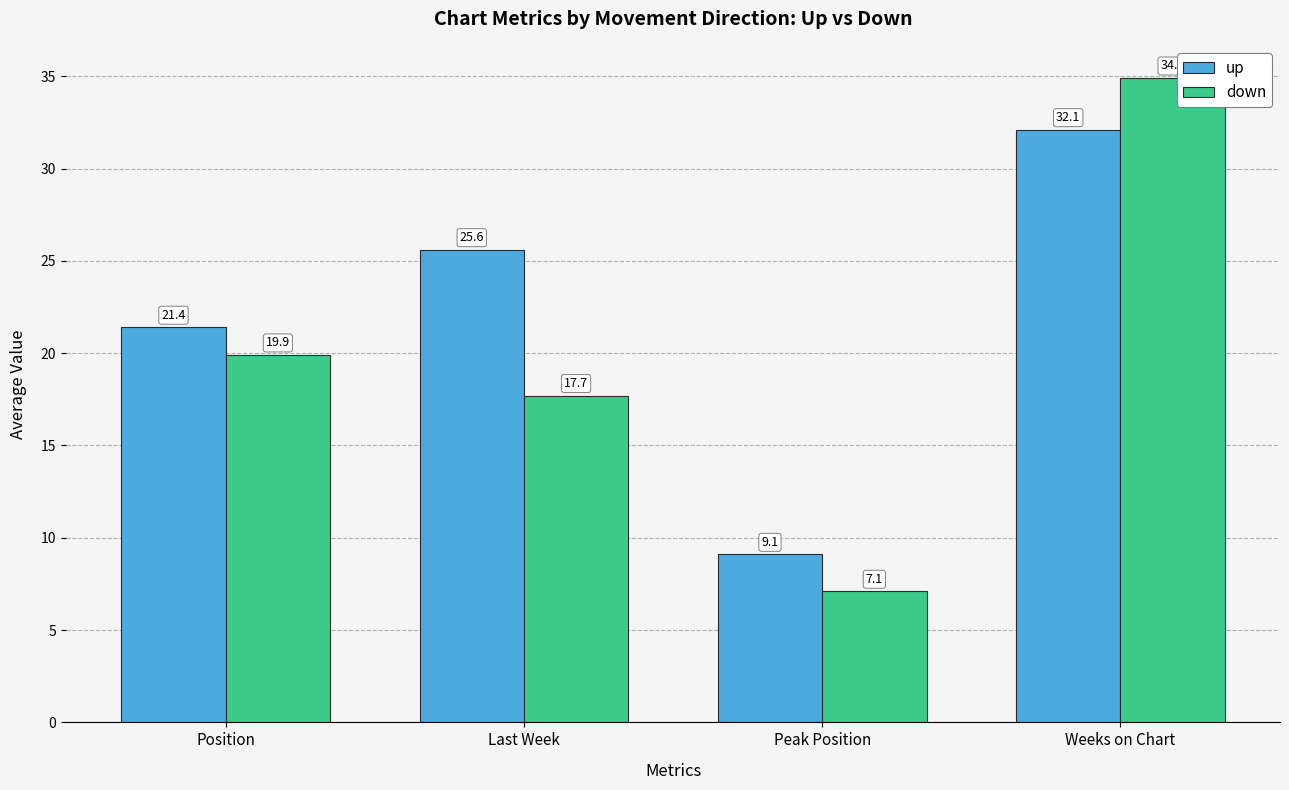

What value does the down series have at Position?

19.9